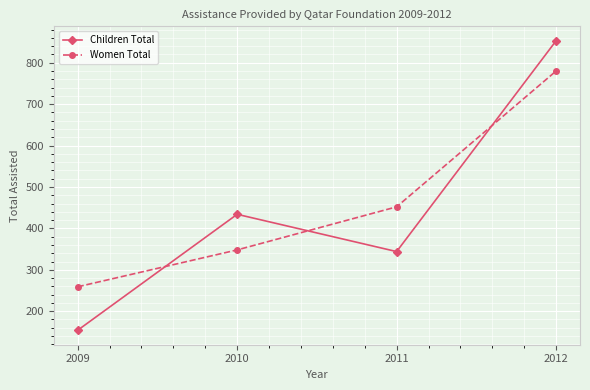

Is it true that Children Total equals 591 at 2012?

False